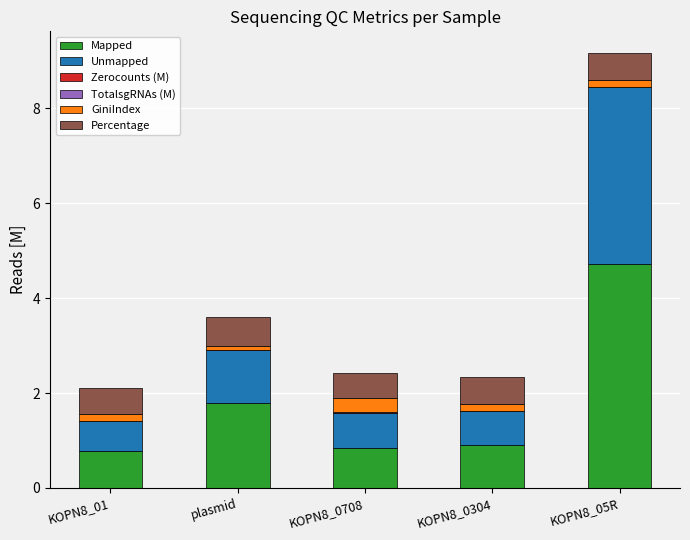

Which category has the highest value in the Mapped series?

KOPN8_05R